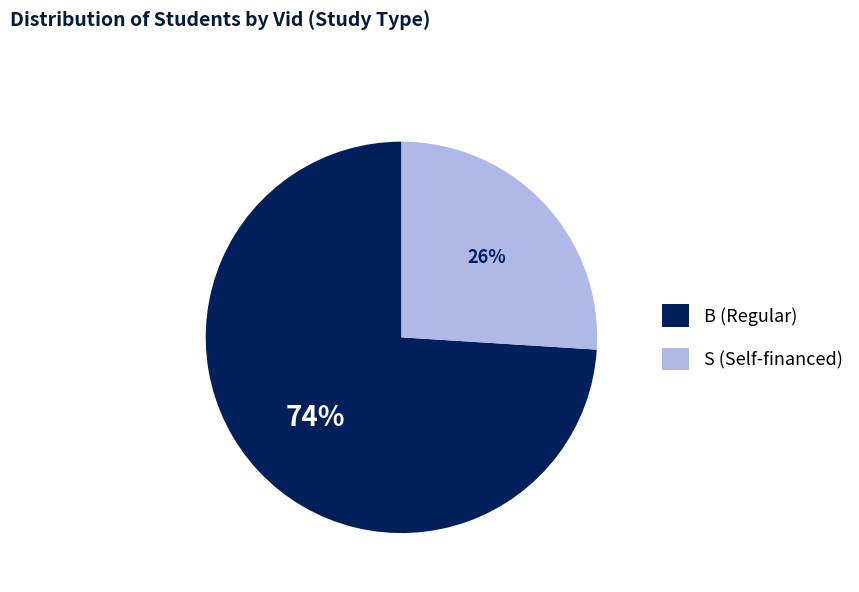

Which category has the smallest portion of the pie?

S